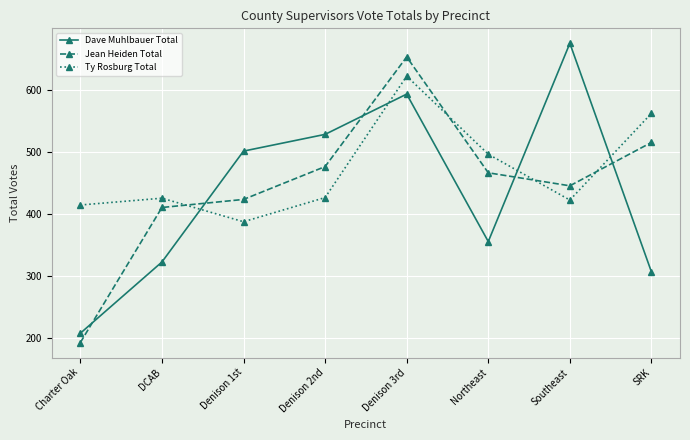

How many data points in Jean Heiden Total are less than 466?

4